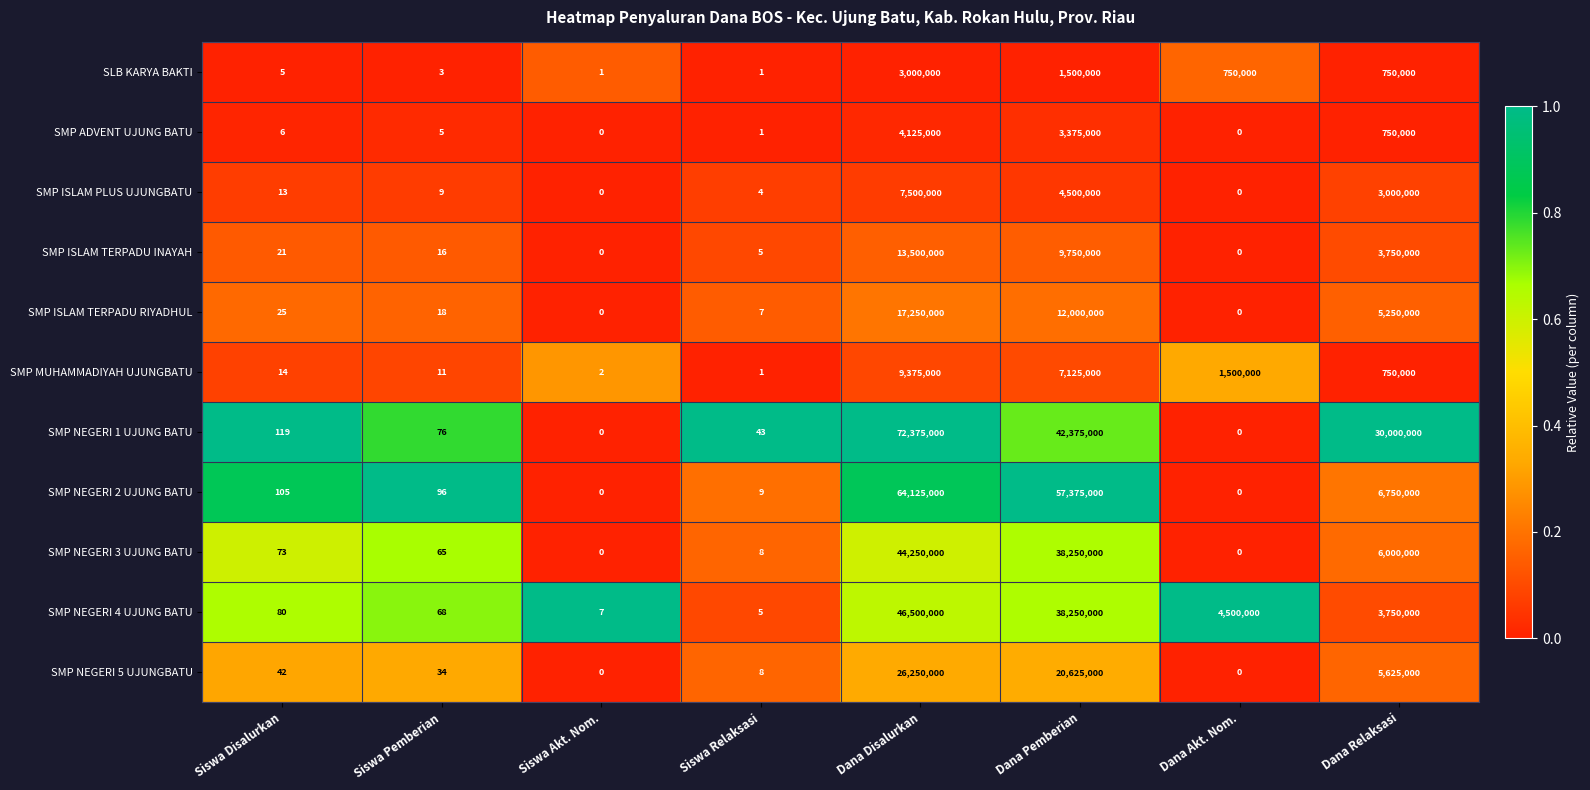

What is the difference between the highest and lowest values at Siswa Relaksasi?

42